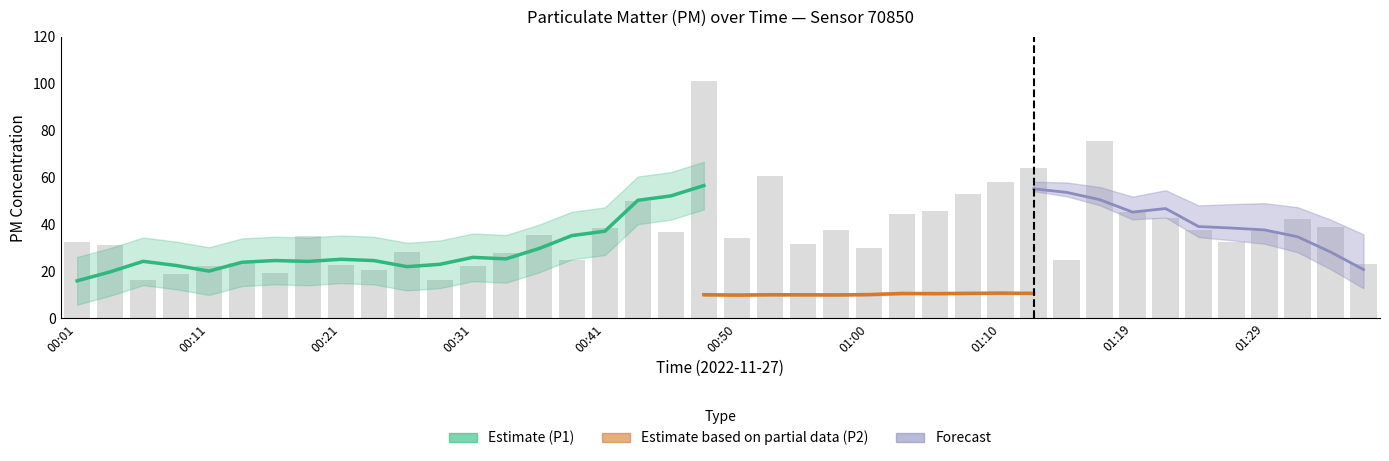

Reading left to right, list all the values displayed in this chart.

32.6	31.3	16.2	19.1	22.5	23.8	19.3	35.1	22.7	20.6	28.4	16.5	22.2	27.7	35.4	25.1	38.5	49.9	37.0	101.3	34.5	60.5	31.8	37.9	29.8	44.7	45.9	53.0	58.3	64.2	24.9	75.8	45.4	42.8	37.6	32.5	37.4	42.2	38.9	23.1